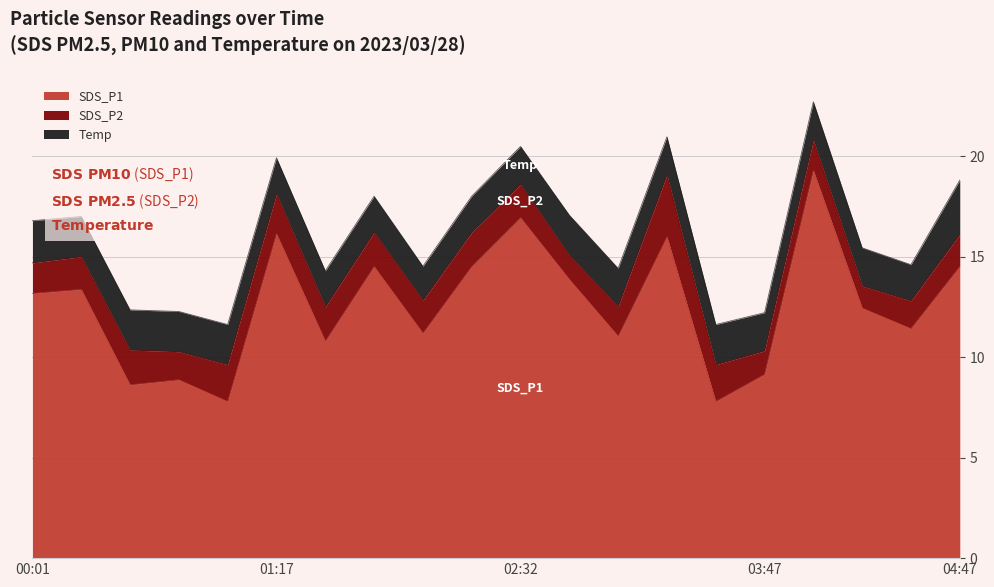

Which category has the highest value across all series?

04:02